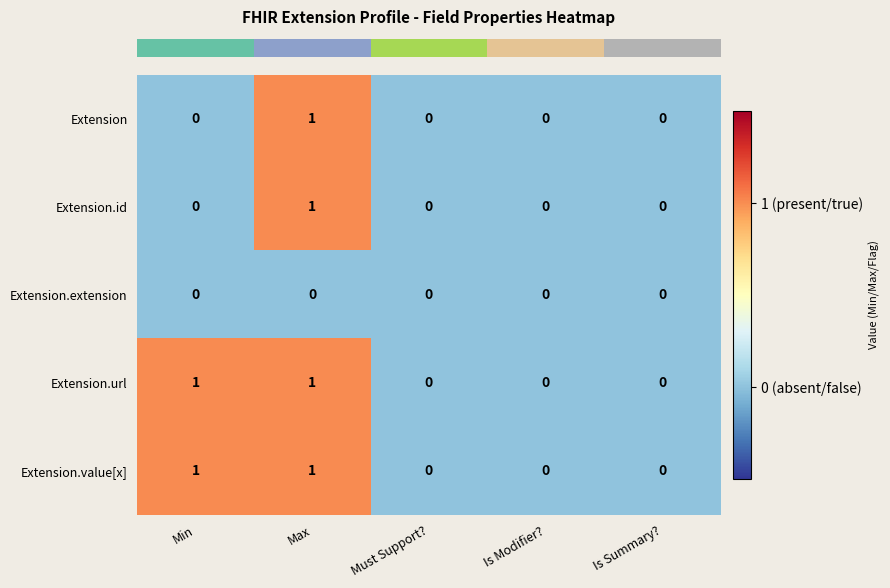

How many Extension values are between 0 and 1?

5